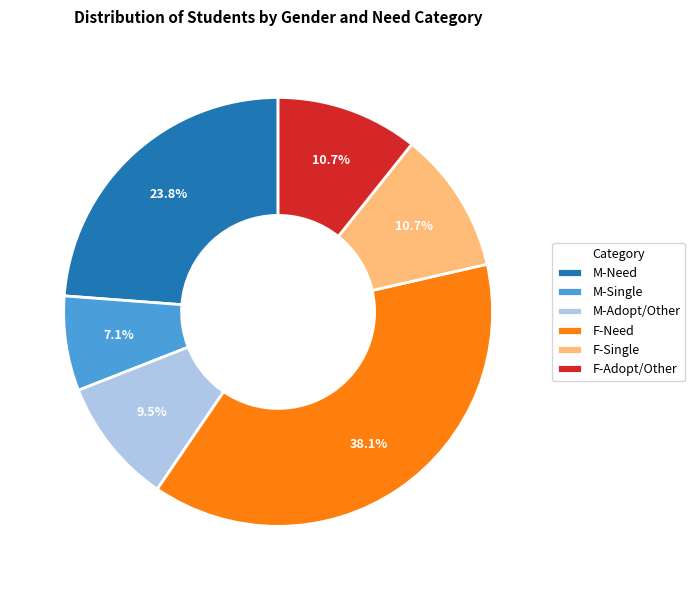

Combined, what portion of the pie is M-Single and F-Need?

45.2%